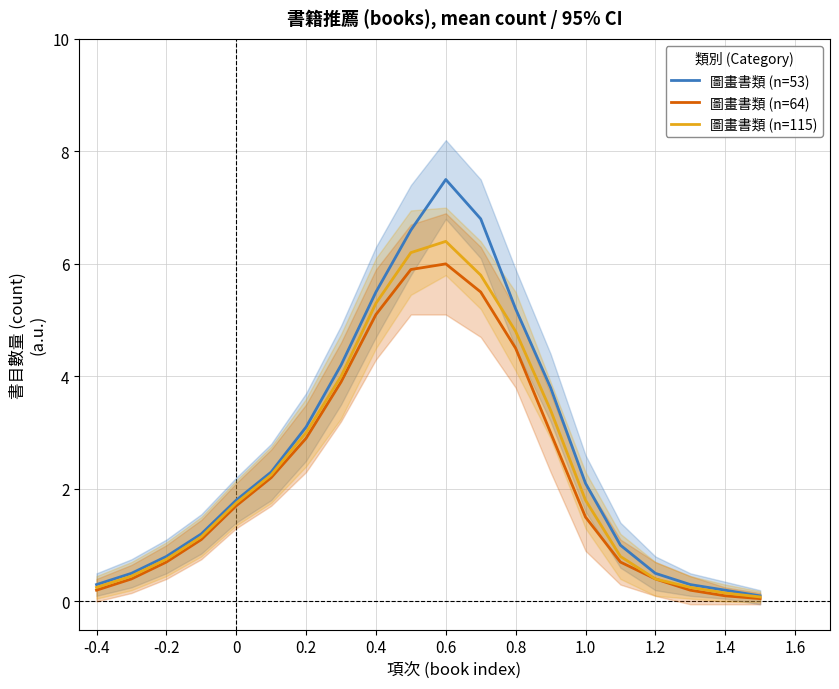

The 圖畫書類 (n=64) series shows 8.3 at 0.6. True or false?

False